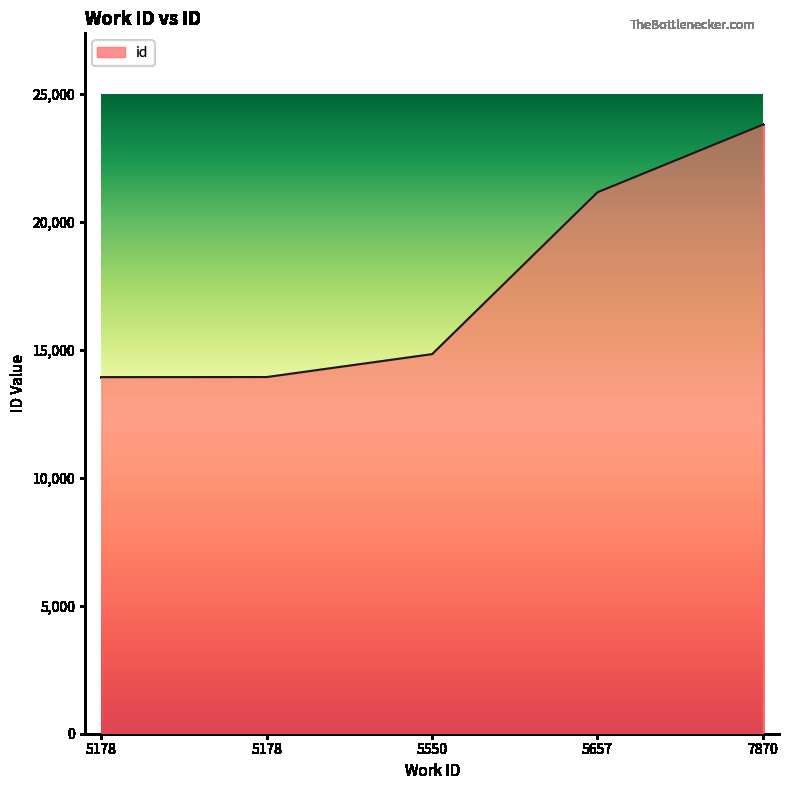

Which category has the highest value across all series?

7870